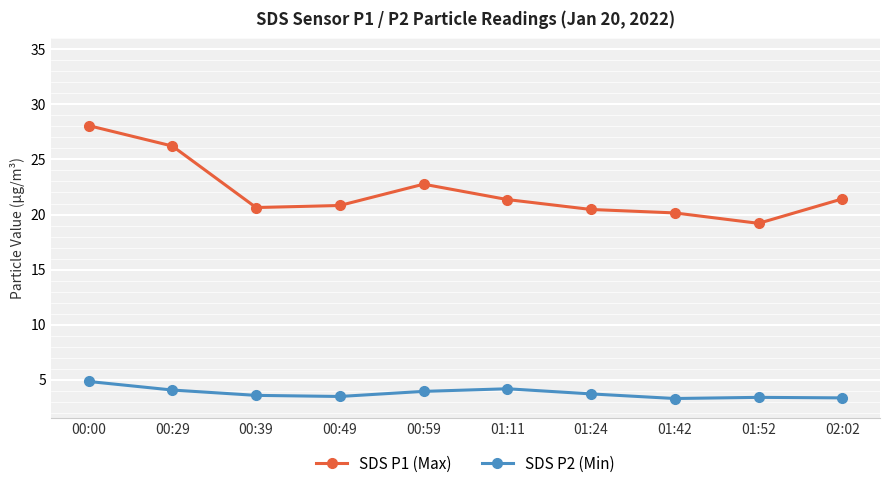

What is the label of the 5th point from the right?

01:11